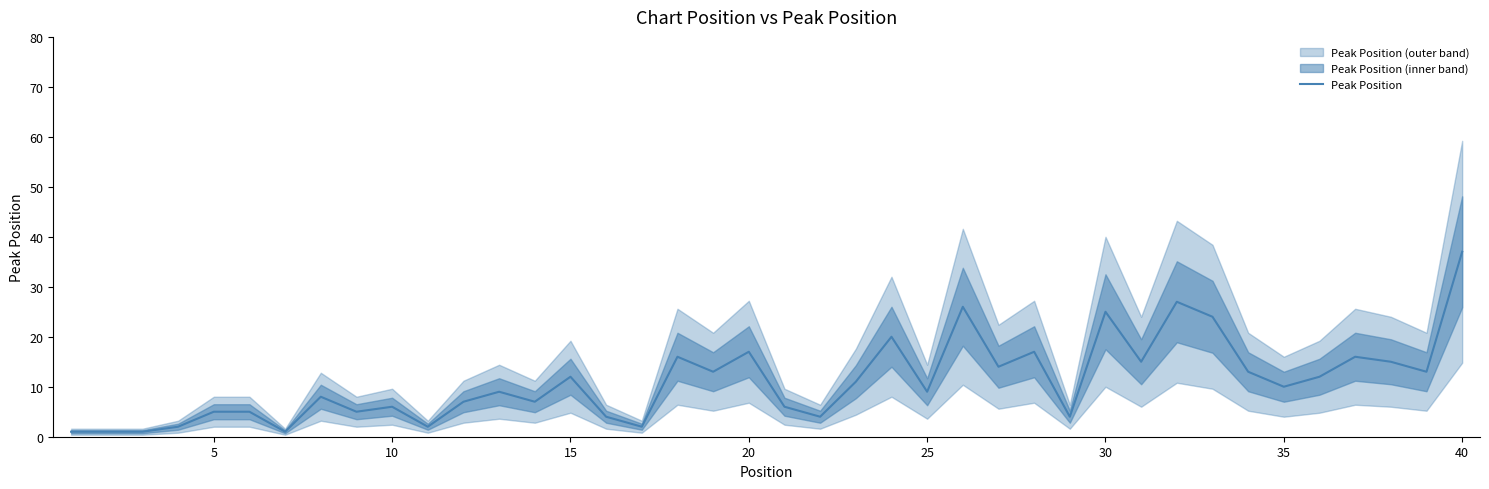

True or false: Peak Position has a value of 12 at 15.

True